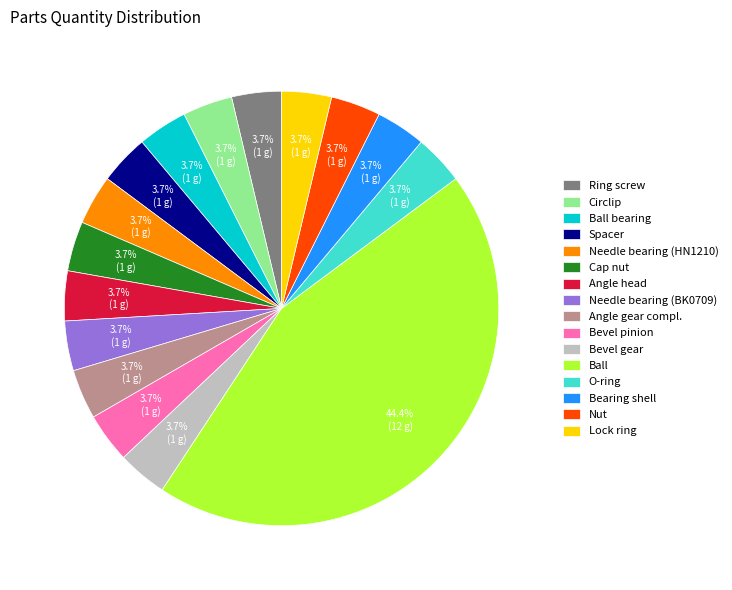

To the nearest percent, what portion does Ring screw represent?

4%